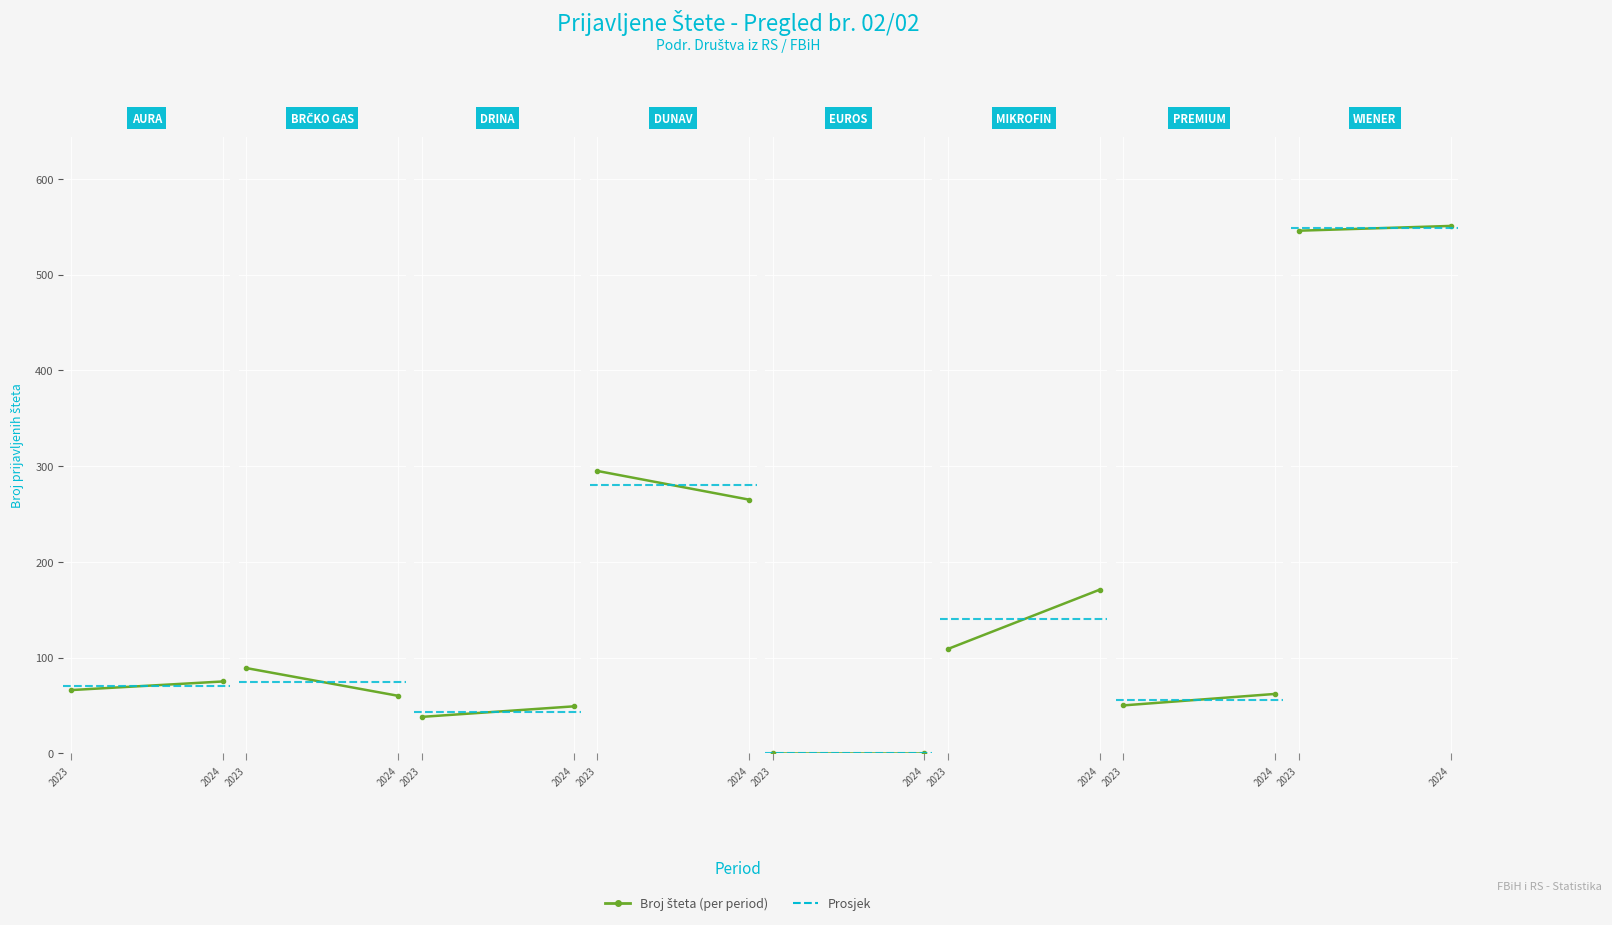

At which category is the sum across all series the highest?

2024